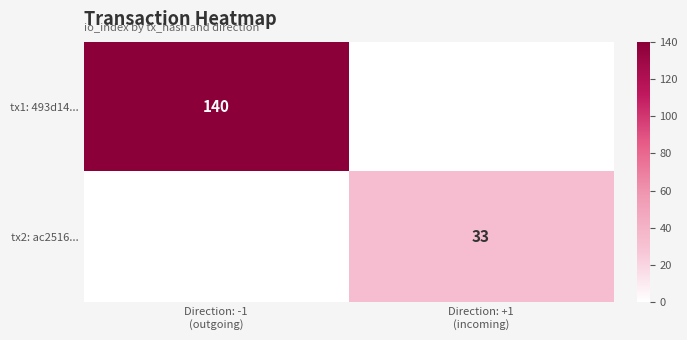

What is the difference between the highest and lowest values at Direction: +1
(incoming)?

33